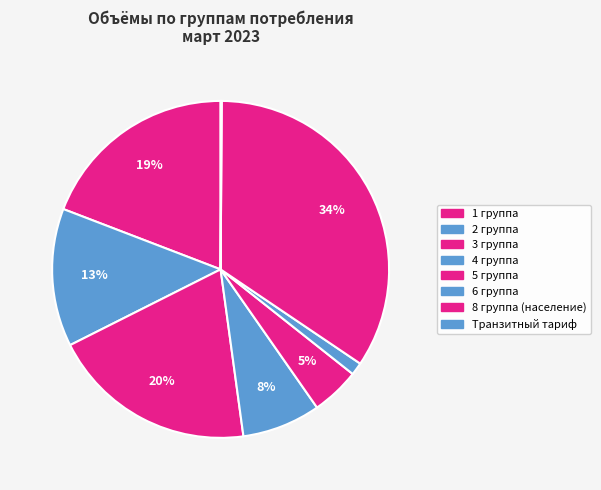

To the nearest percent, what percentage of the pie is 5 группа?

5%